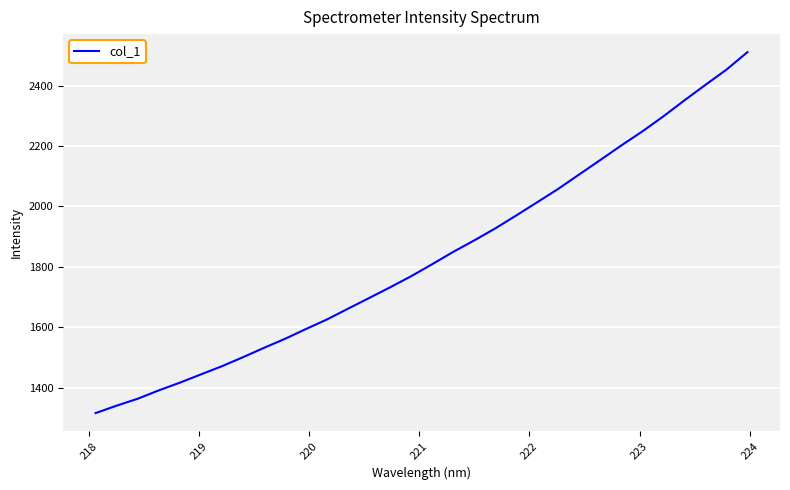

Reading left to right, transcribe all the data shown in this chart.

1316.0	1340.6	1363.5	1391.1	1416.6	1443.9	1471.1	1500.9	1531.9	1561.8	1594.4	1626.2	1661.7	1697.0	1732.5	1769.2	1809.0	1849.7	1887.7	1927.5	1970.4	2014.3	2058.6	2106.4	2154.1	2202.2	2248.7	2298.5	2351.3	2402.6	2453.0	2511.0